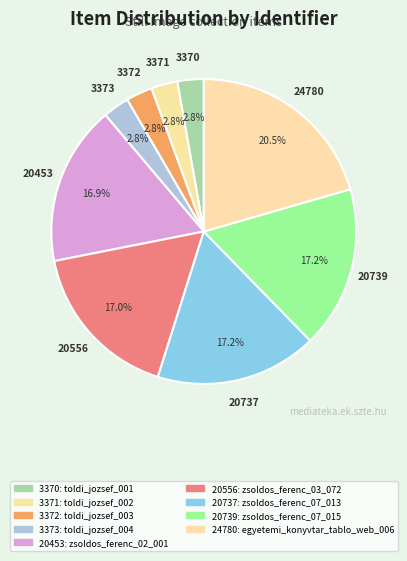

What percentage do 20739 and 3372 together represent?

20.0%